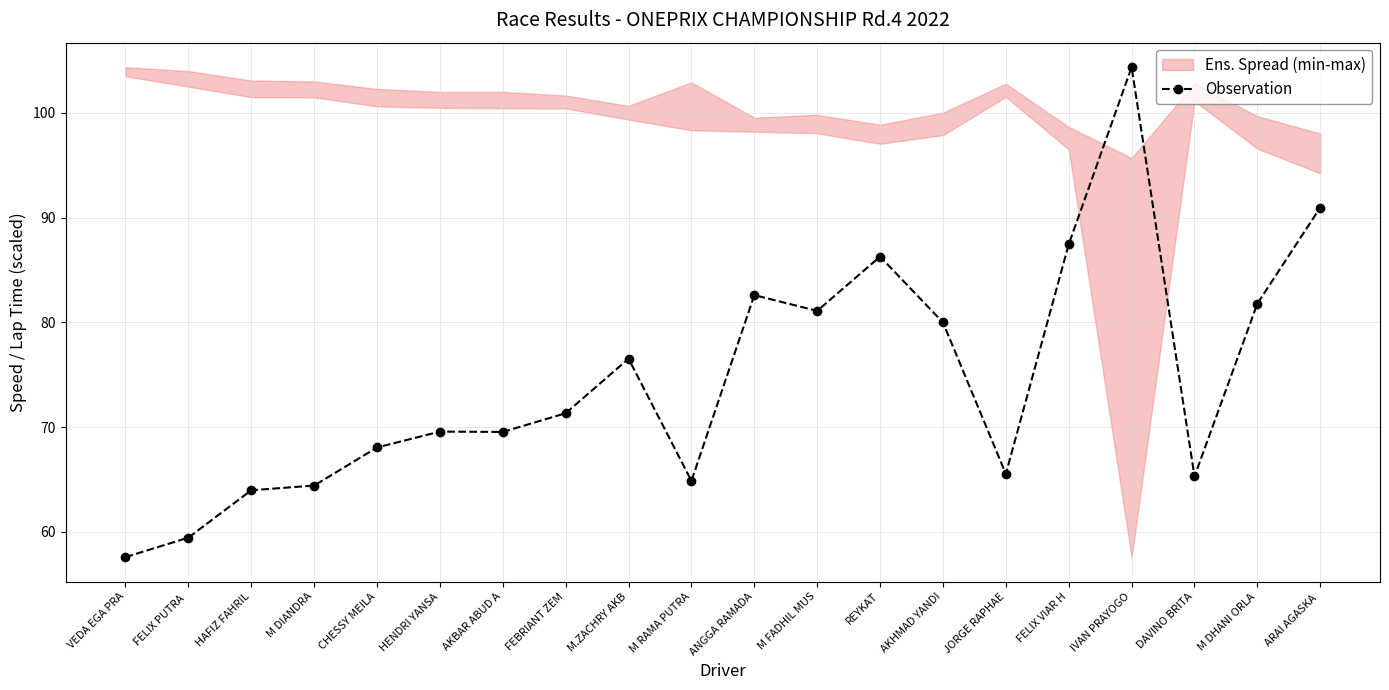

What is the maximum value shown in the chart?

104.4